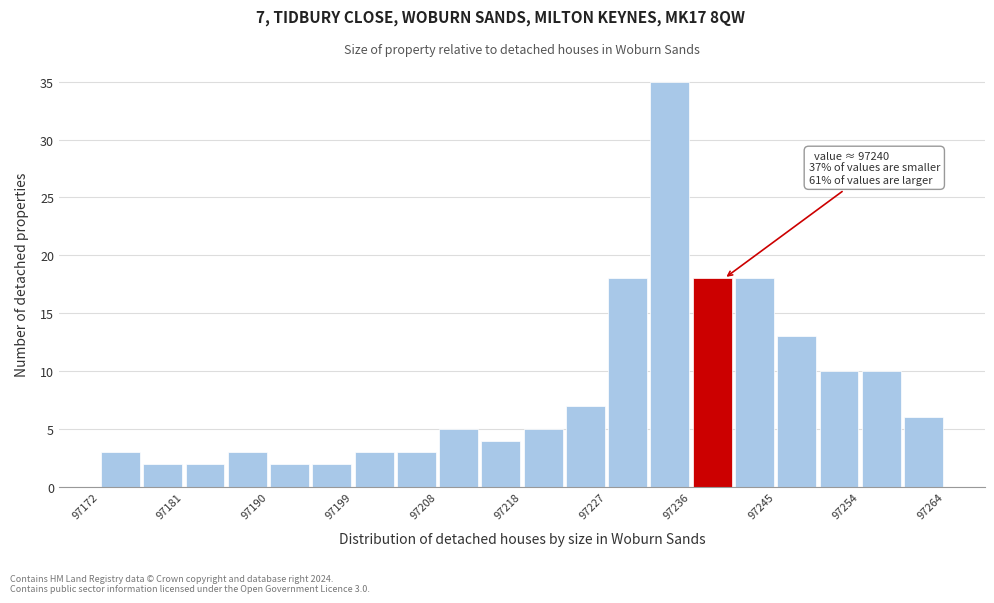

Which range on the x-axis has the tallest bar?

97231.8 to 97236.4